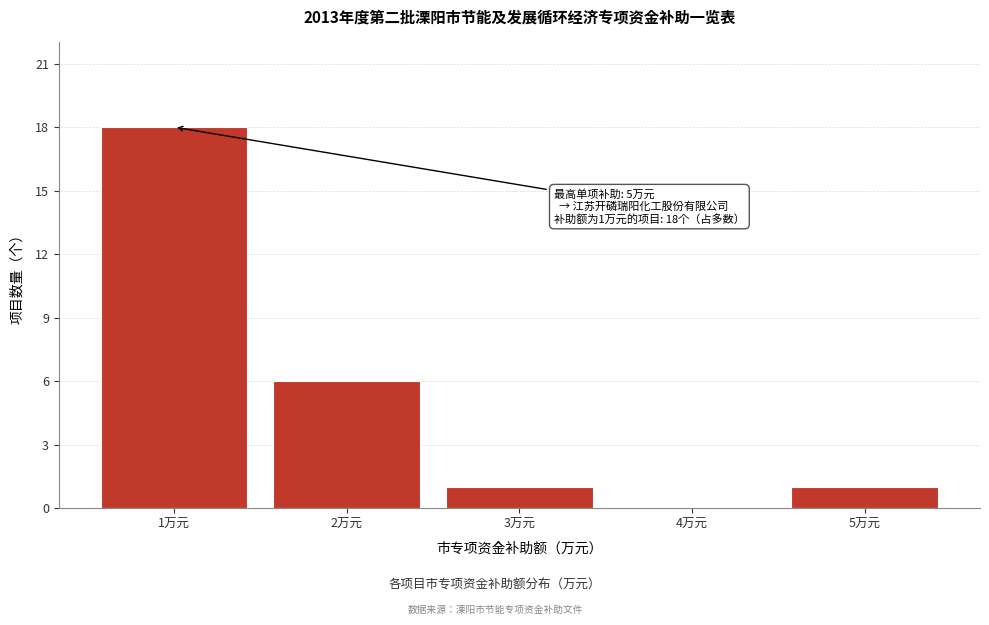

Reading right to left, transcribe all the data shown in this chart.

5万元=1	4万元=0	3万元=1	2万元=6	1万元=18